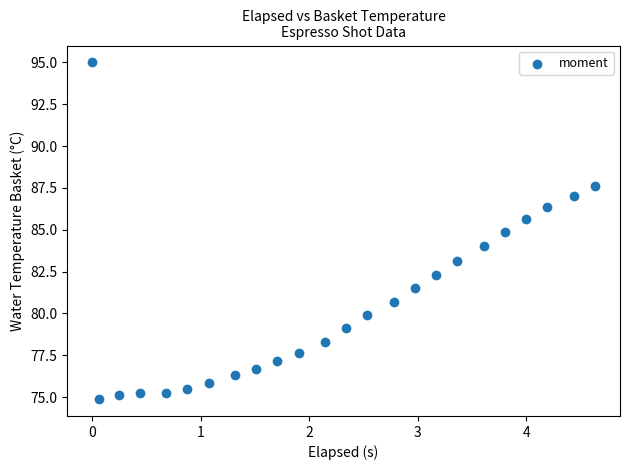

What is the range of X values (max minus min)?

4.6